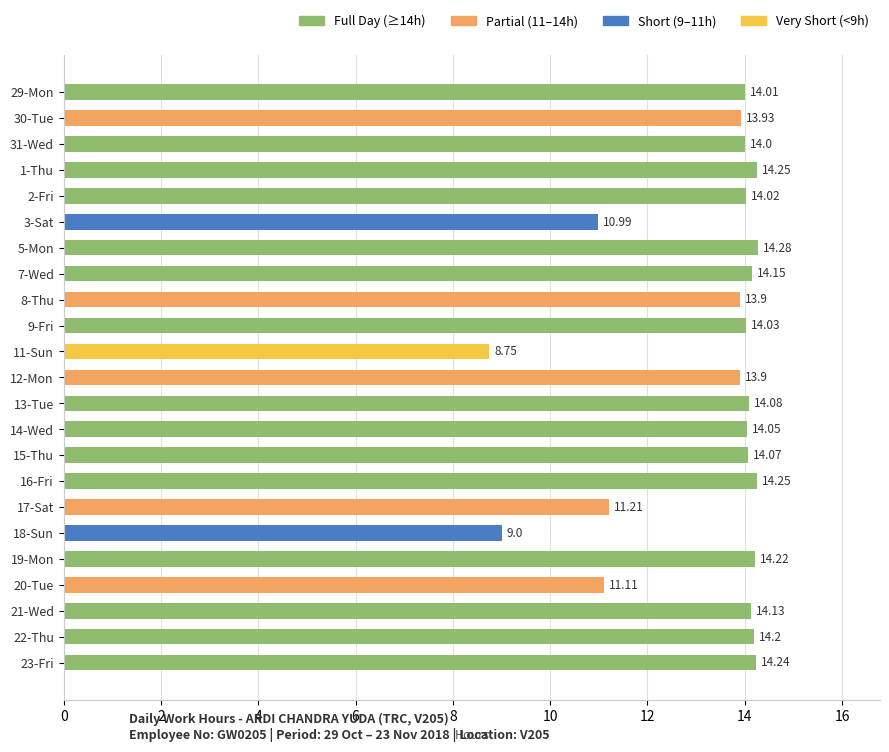

What is the change in value from 30-Tue to 17-Sat?

-2.7